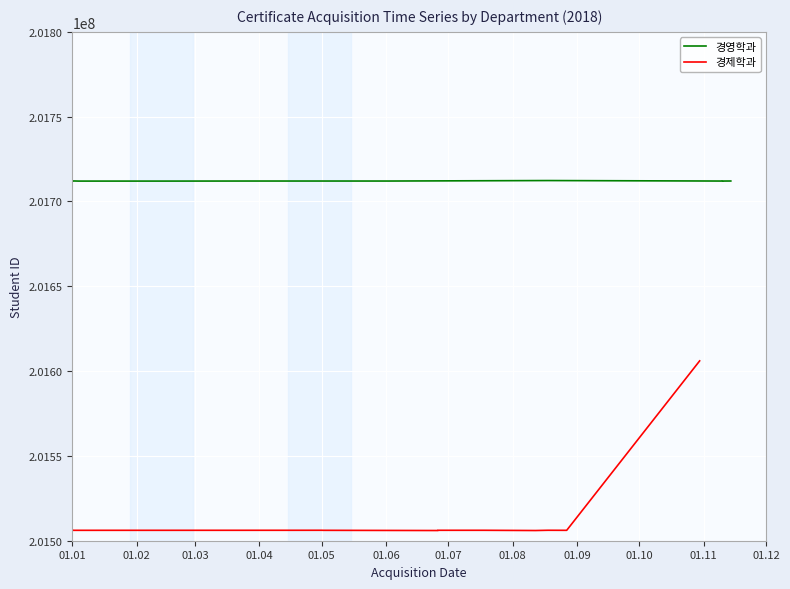

What is the sum of the values at 01.11 and 01.09?

403012168